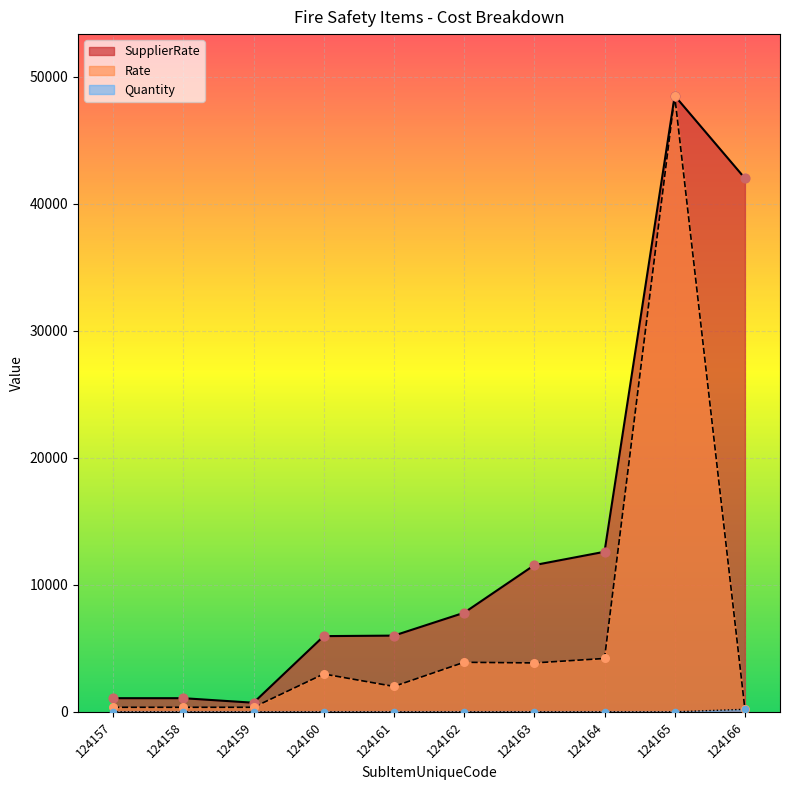

What is the total value across all series at 124160?

8942